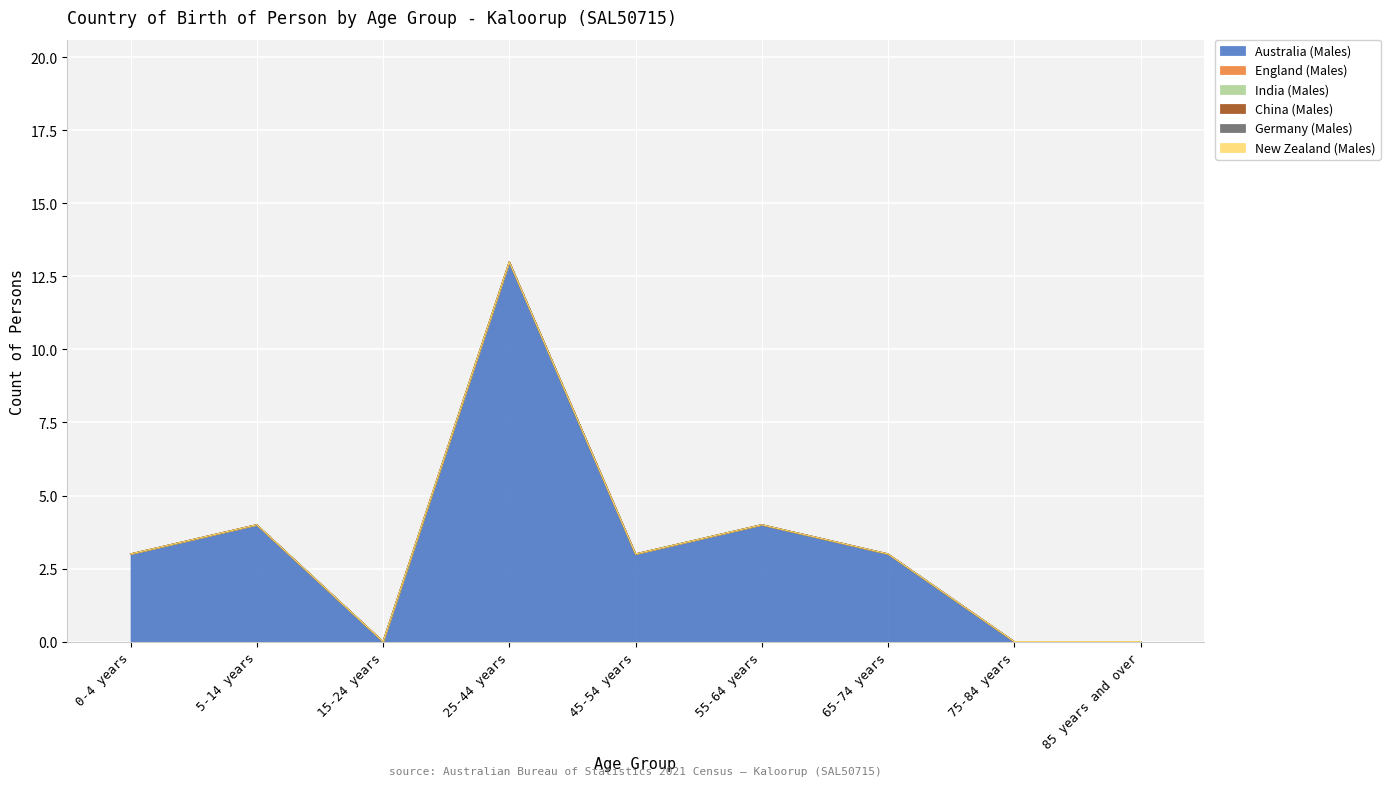

Which has a higher value, 5-14 years or 15-24 years?

5-14 years